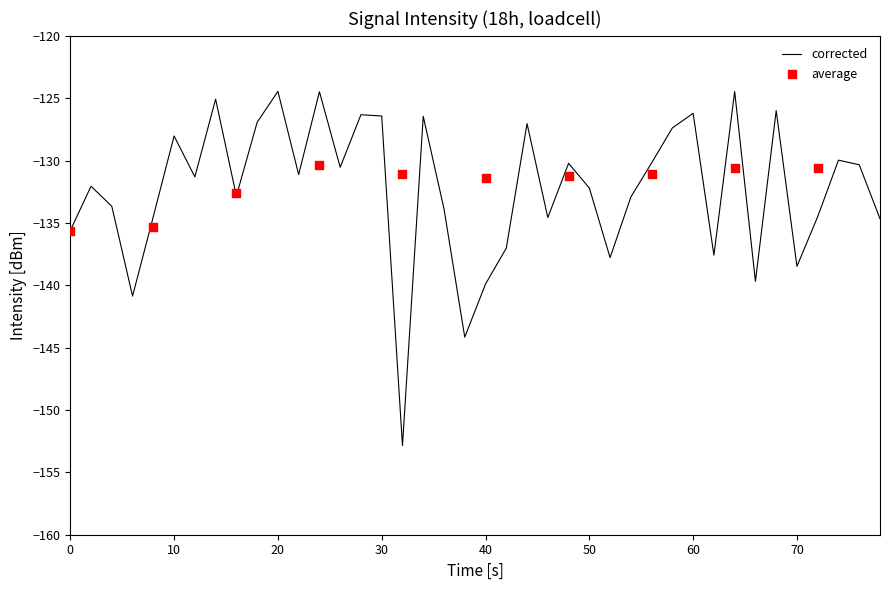

What is the maximum value for corrected?

-124.5